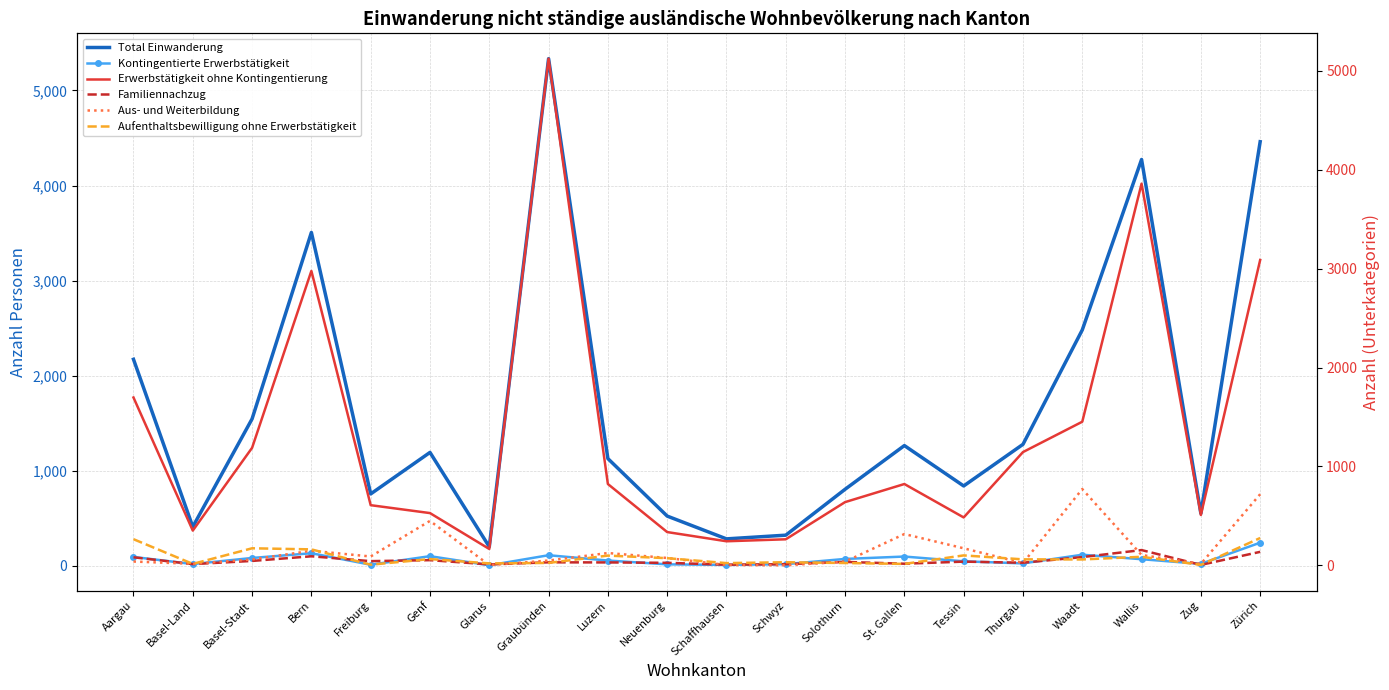

Which category has the lowest value in the Aus- und Weiterbildung series?

Schwyz